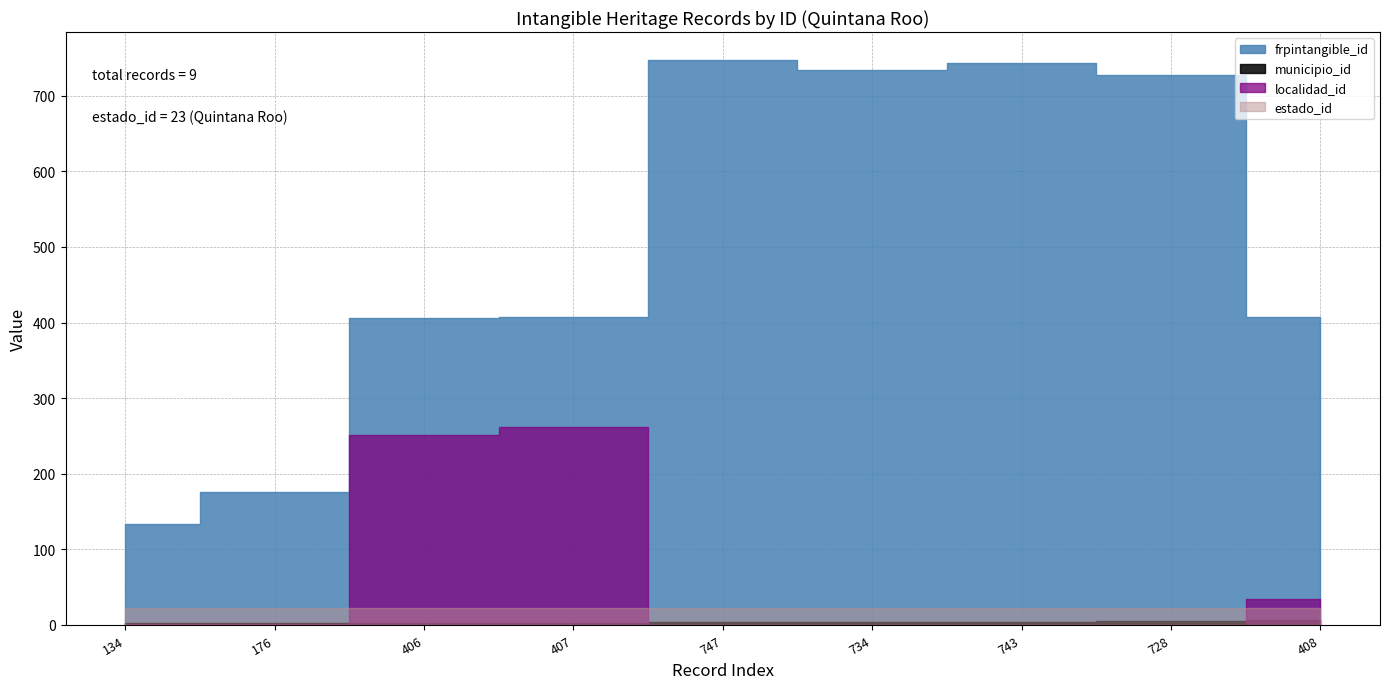

How many data points does each series have?

9